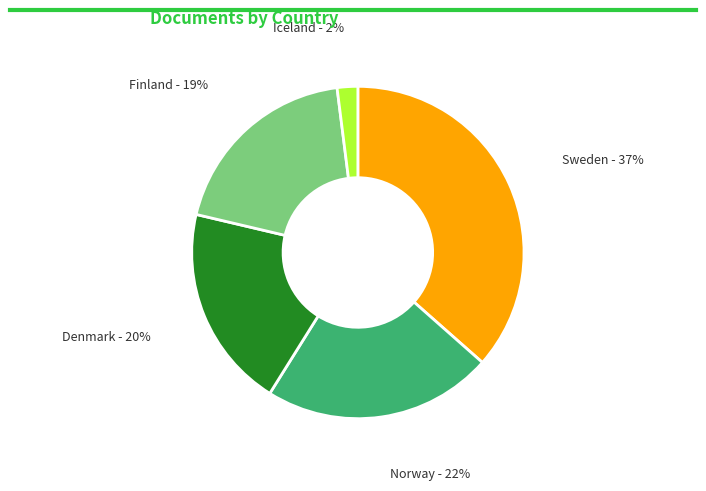

Is it true that Denmark is 13% of the pie?

False